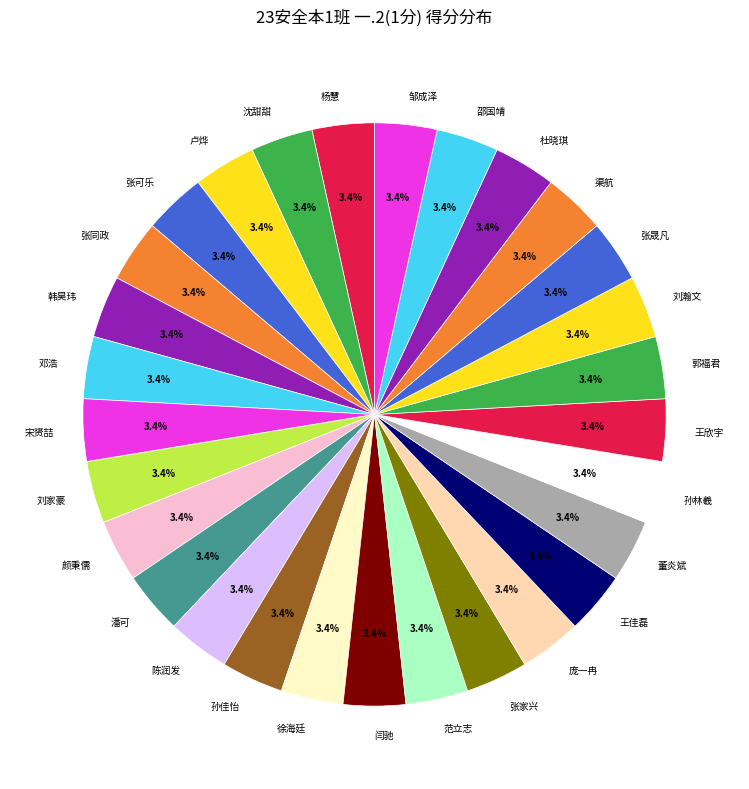

Combined, do 王佳磊 and 闫驰 account for over 50%?

No